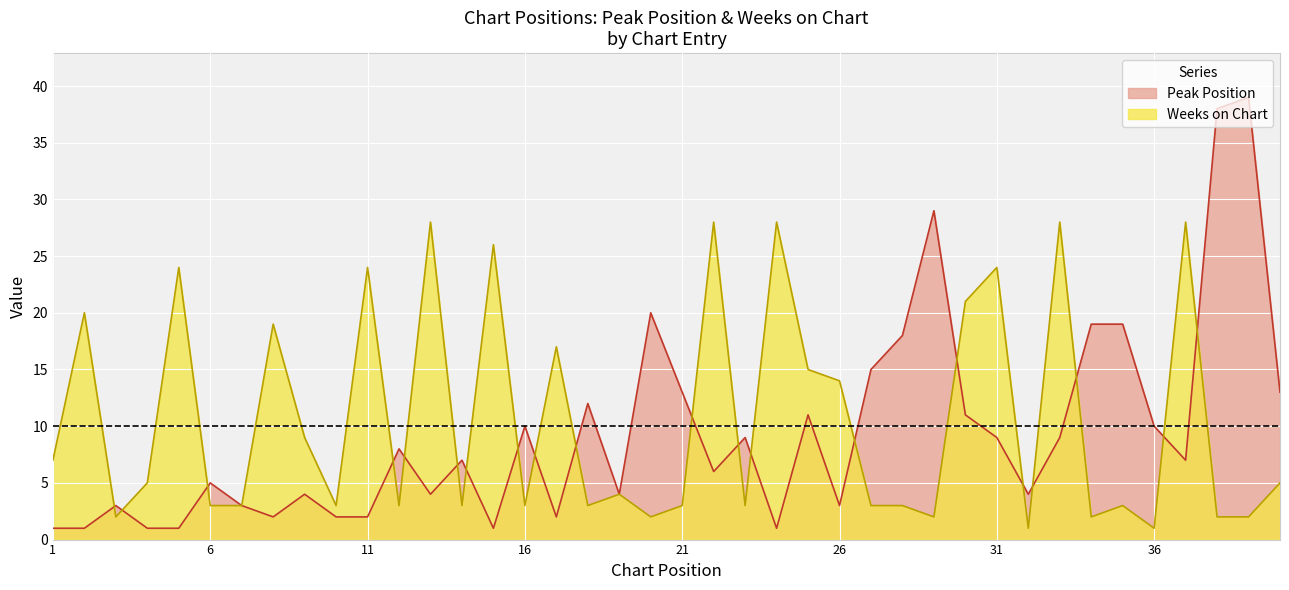

What are all the series names shown in the legend?

Peak Position, Weeks on Chart